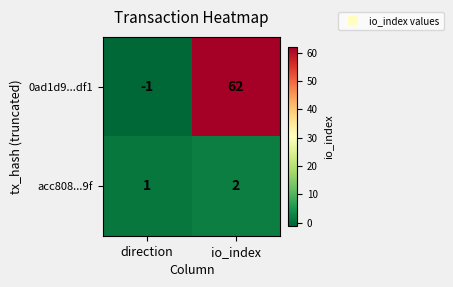

Reading left to right, transcribe all the data shown in this chart.

0ad1d9...df1: -1	62
acc808...9f: 1	2